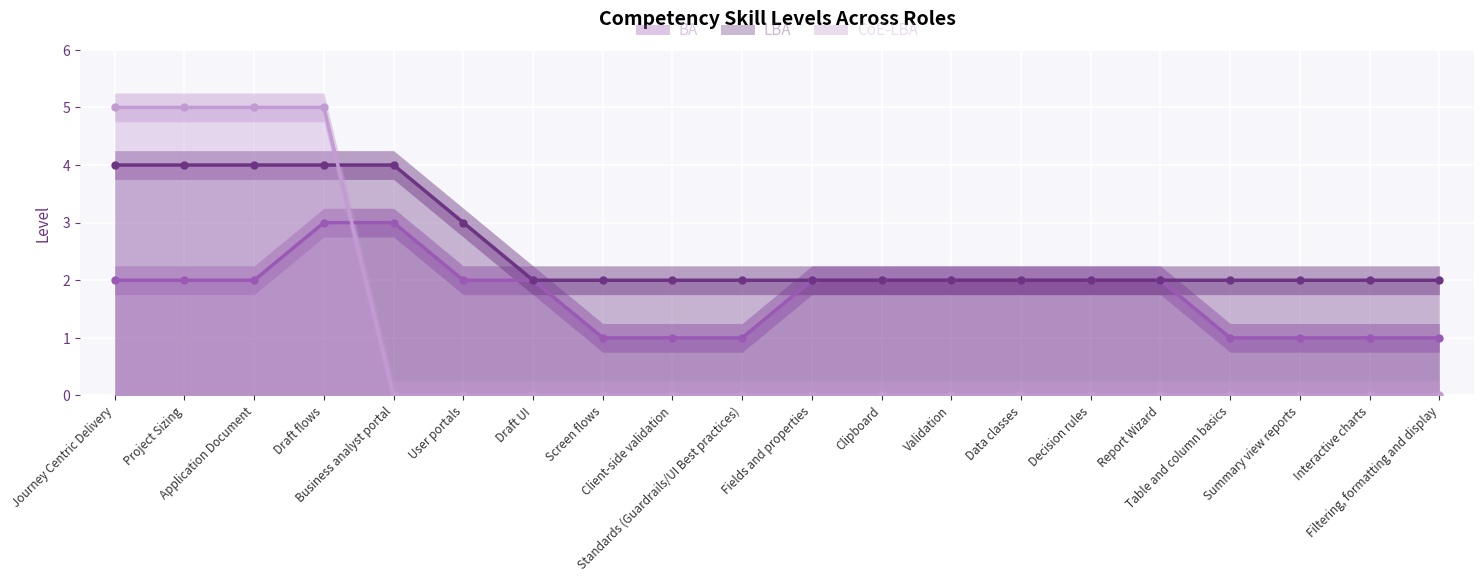

What are all the series names shown in the legend?

BA, LBA, CoE-LBA